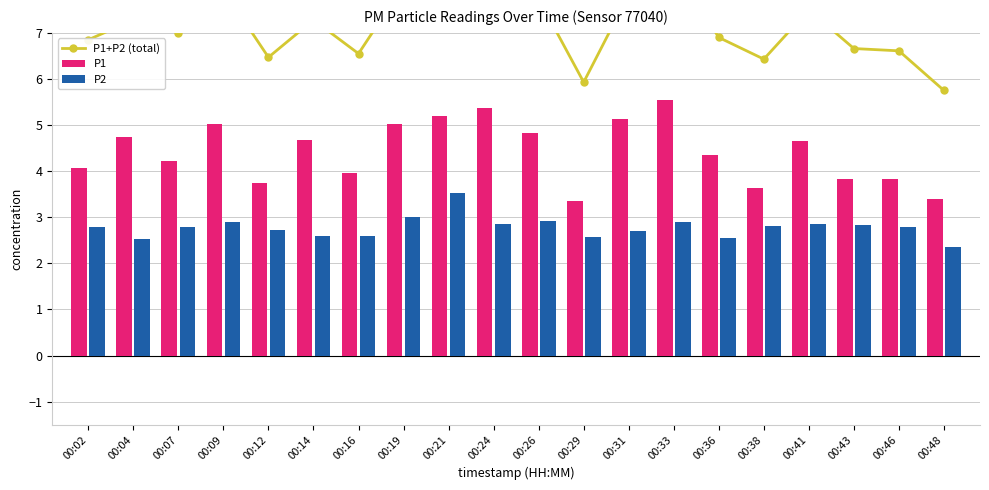

How many data points in P1+P2 (total) are less than 7?

9